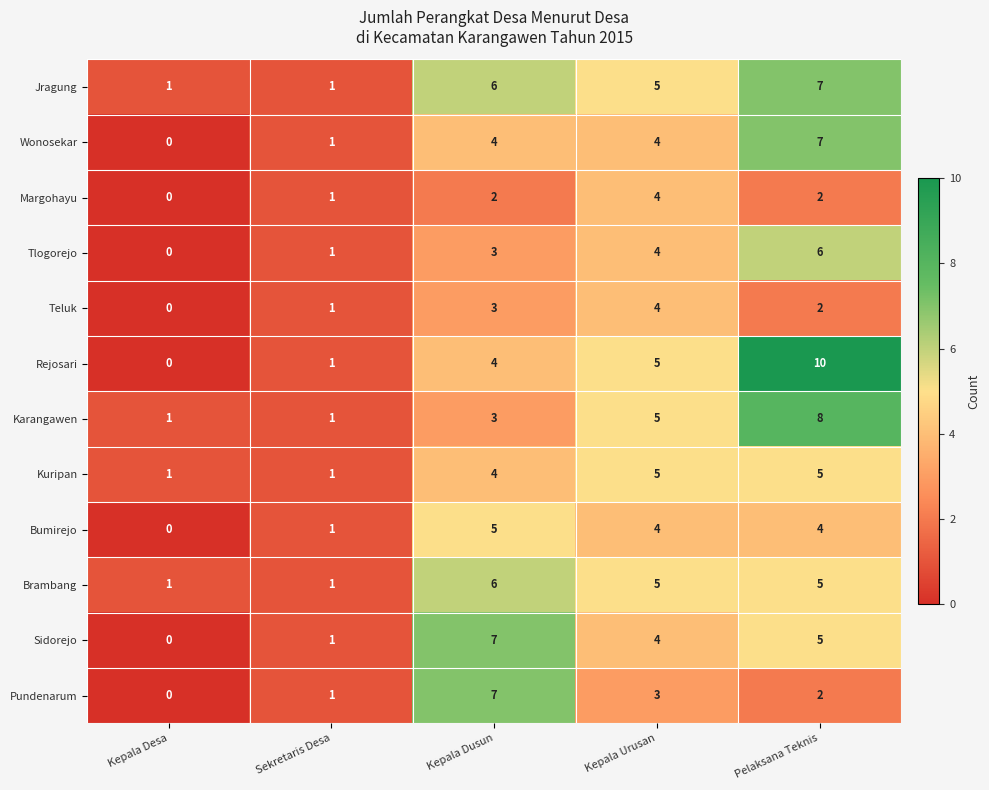

True or false: Jragung has a value of 1 at Sekretaris Desa.

True